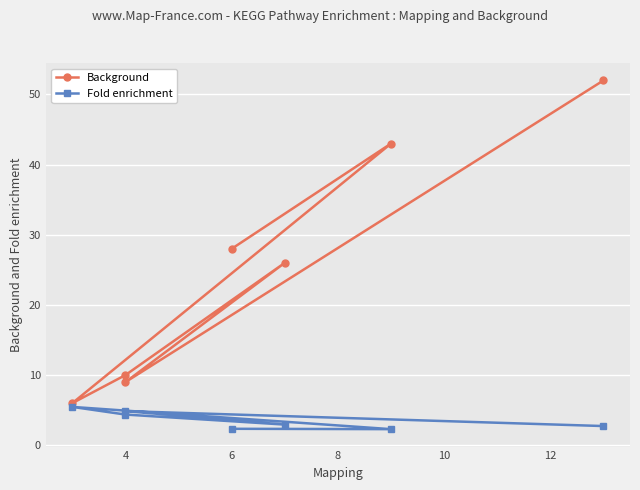

Between 4 and 8, which series saw the biggest shift?

Background